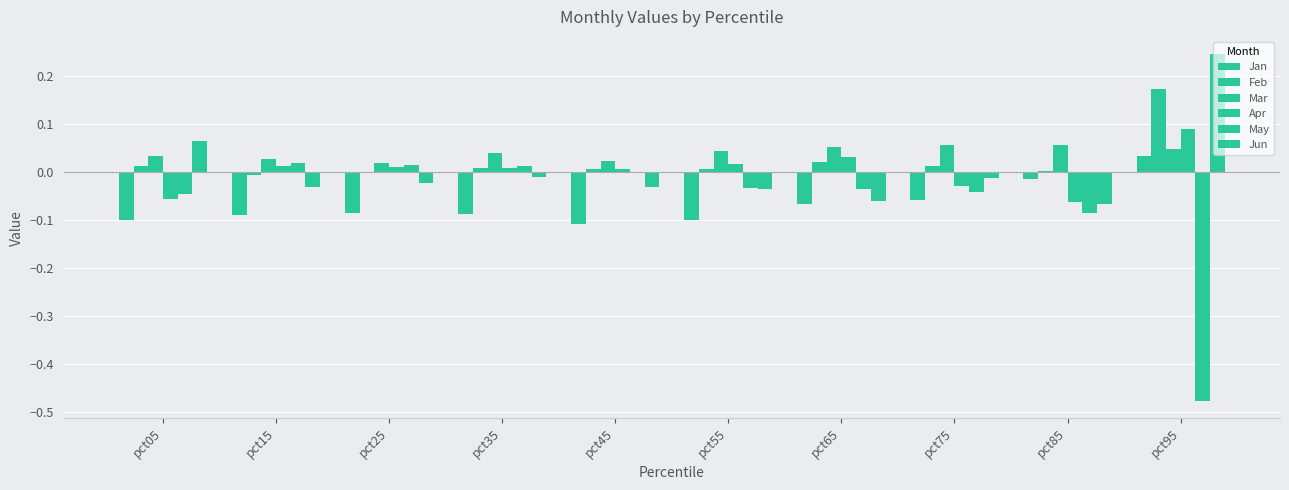

What is the lowest value of the Apr series?

-0.1